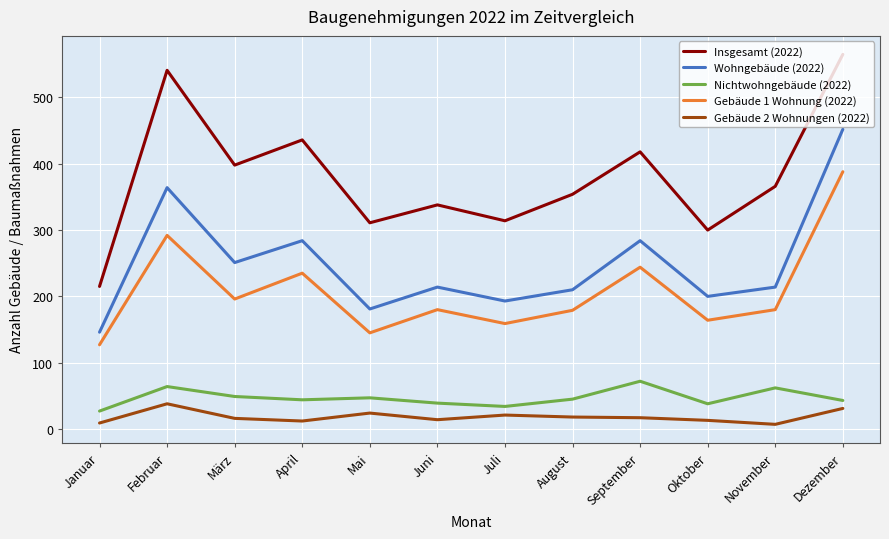

True or false: Nichtwohngebäude (2022) and Insgesamt (2022) intersect in this chart.

False